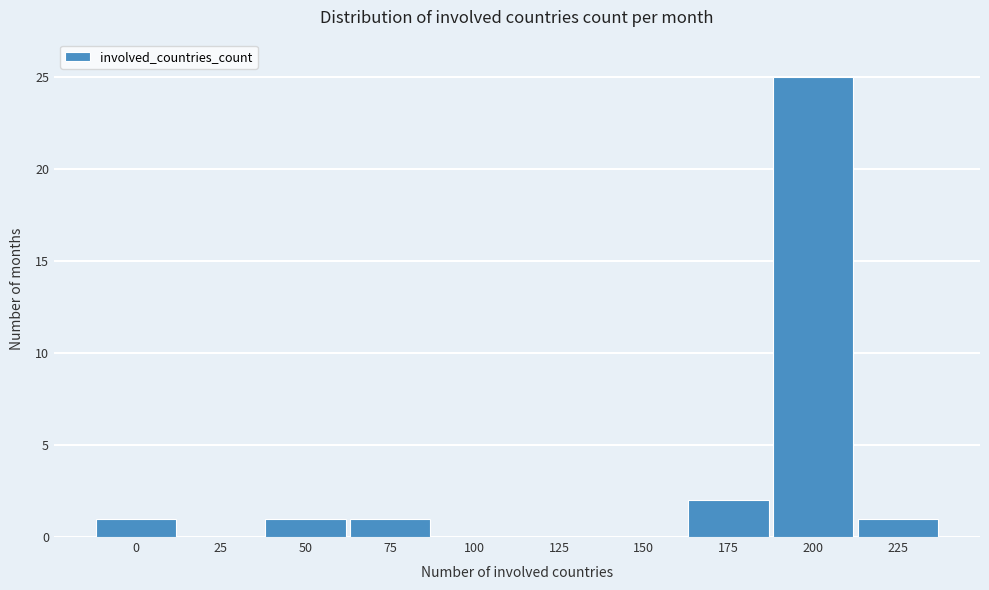

Reading left to right, transcribe all the data shown in this chart.

0=1	25=0	50=1	75=1	100=0	125=0	150=0	175=2	200=25	225=1